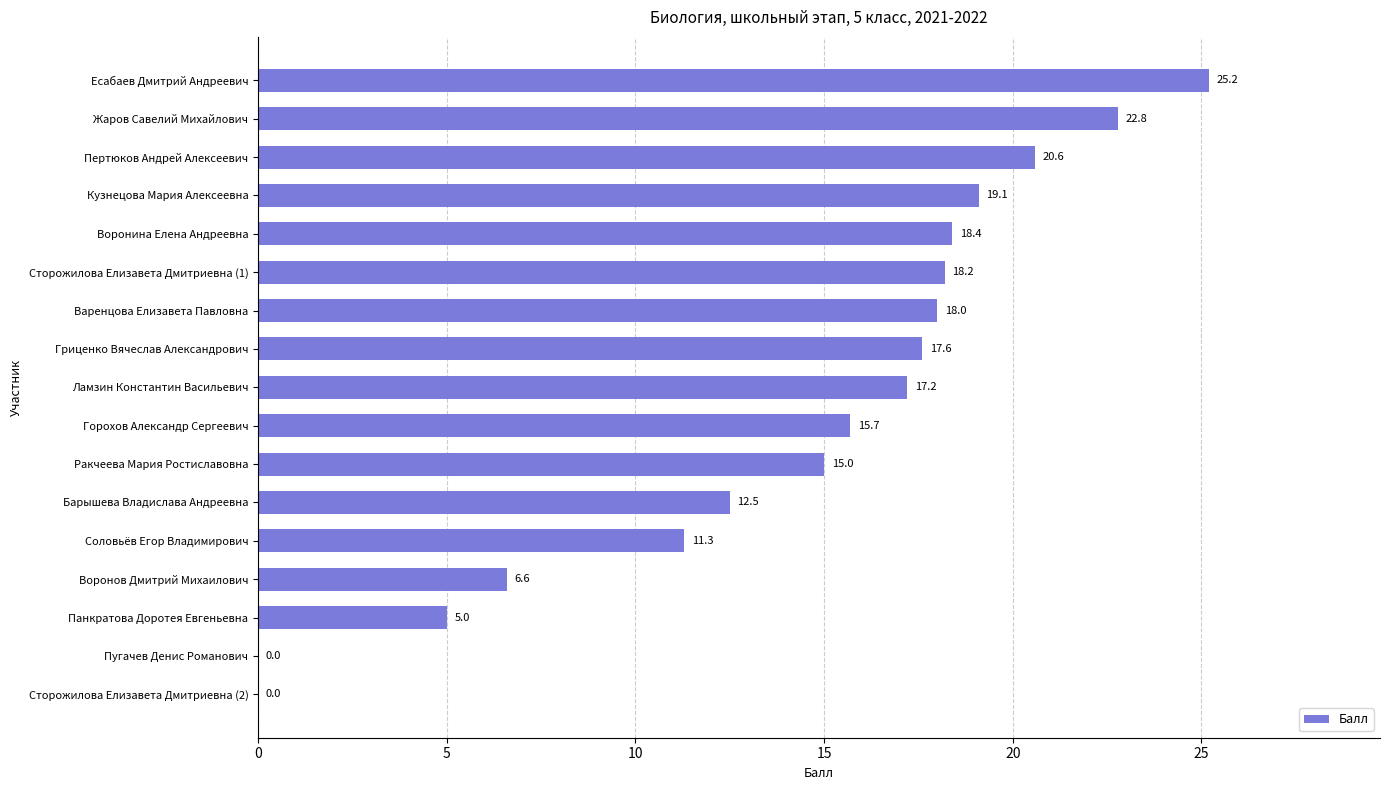

What is the sum of the values at Есабаев Дмитрий Андреевич and Жаров Савелий Михайлович?

48.0